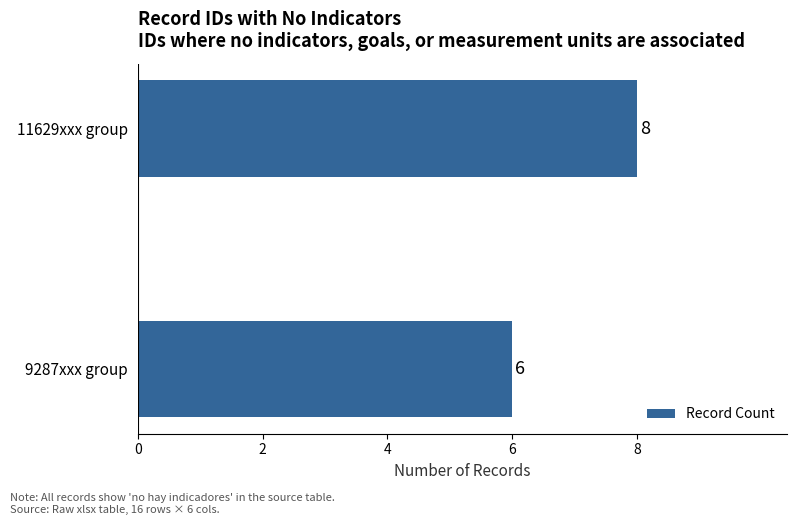

What is the change in value from 9287xxx group to 11629xxx group?

+2